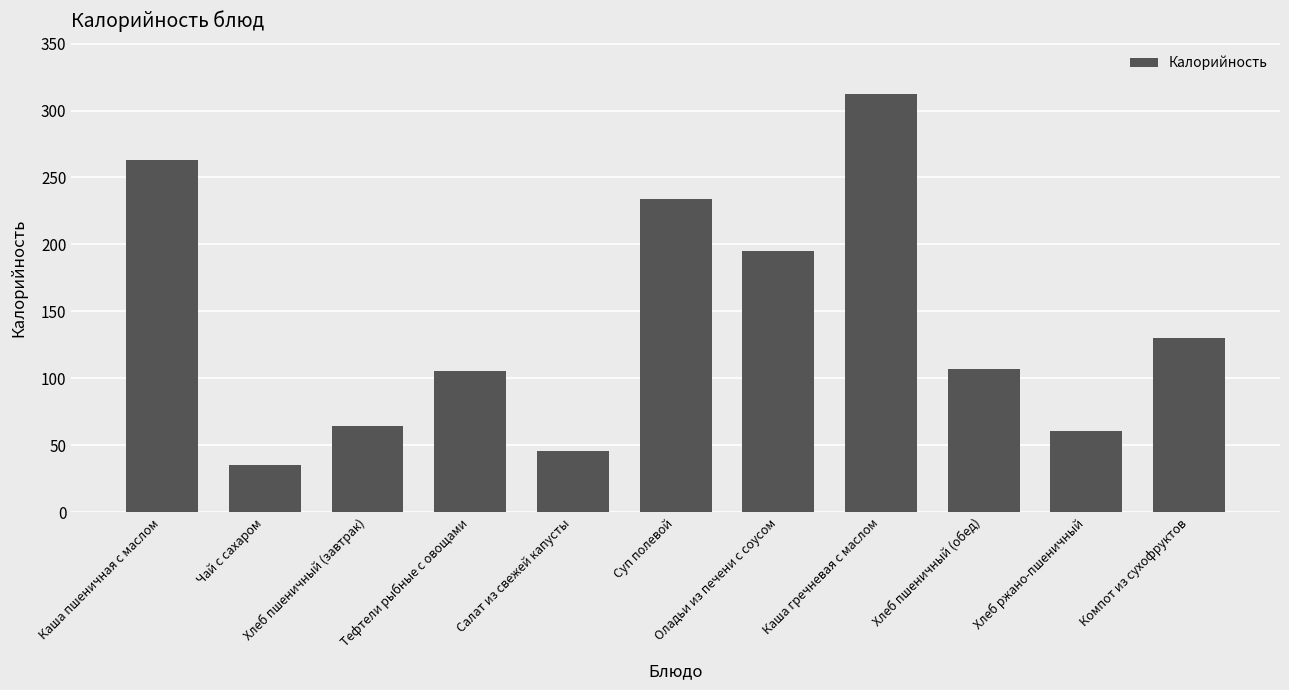

What is the smallest value displayed?

35.0